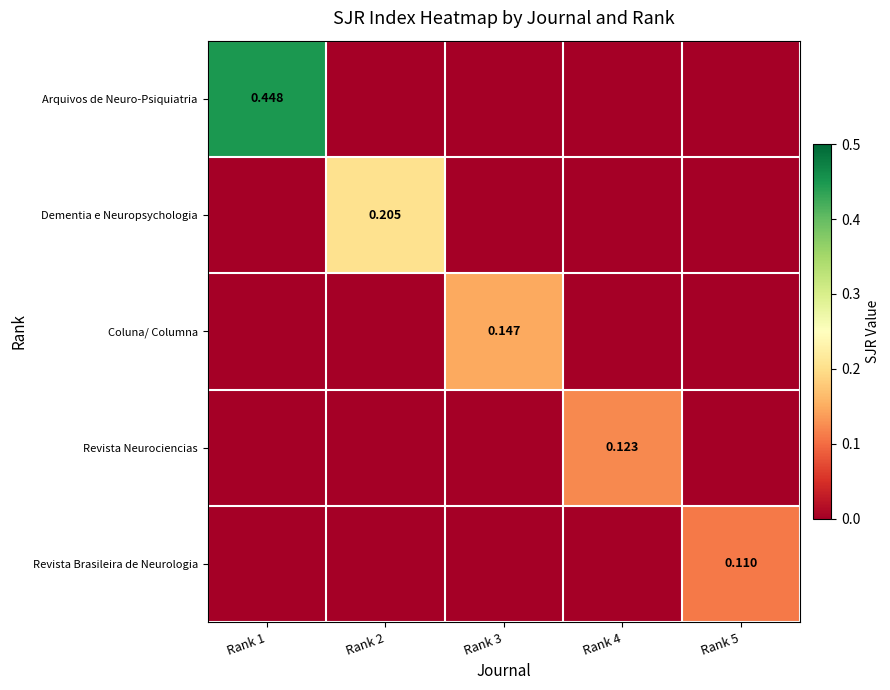

At Rank 2, list the series in order from largest to smallest.

Dementia e Neuropsychologia, Arquivos de Neuro-Psiquiatria, Coluna/ Columna, Revista Neurociencias, Revista Brasileira de Neurologia